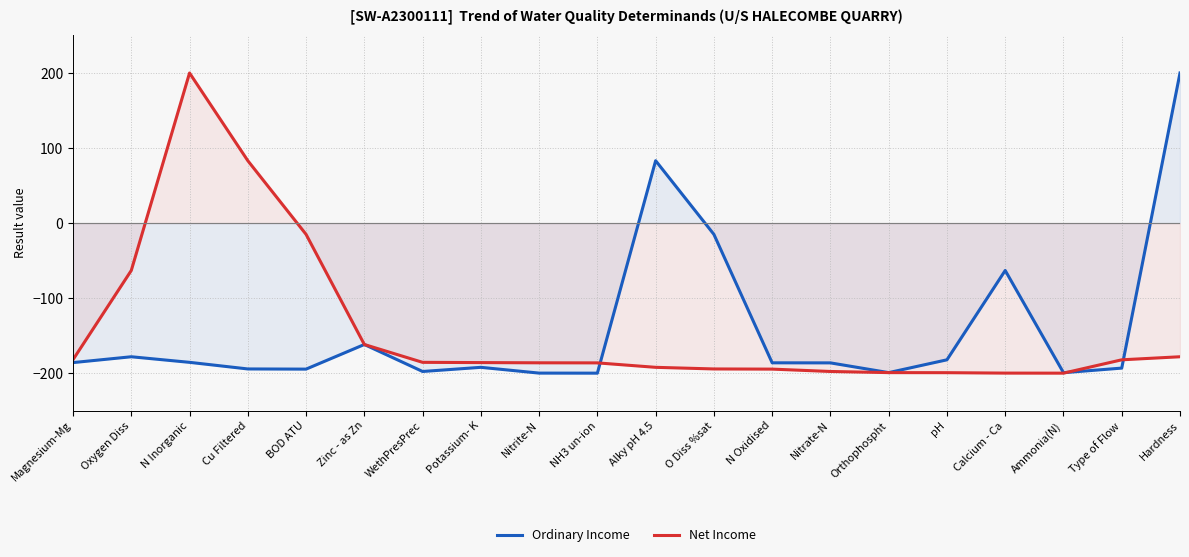

Rank the series by their maximum value, from lowest to highest.

Ordinary Income, Net Income